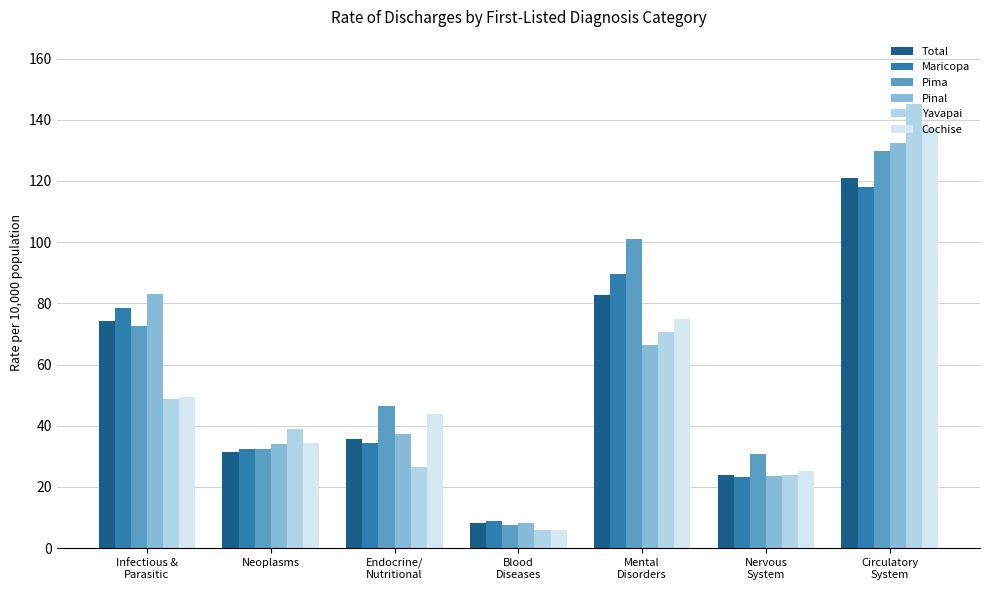

Is it true that Maricopa equals 52.6 at Neoplasms?

False